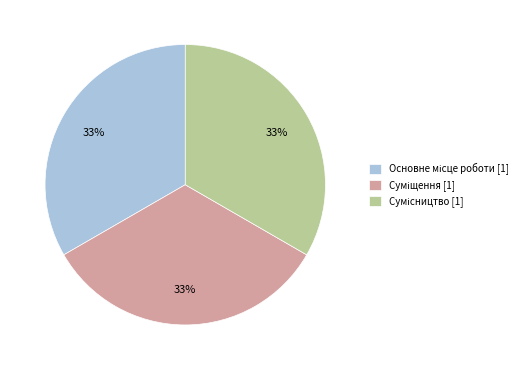

Is there any slice that represents more than half of the pie?

No